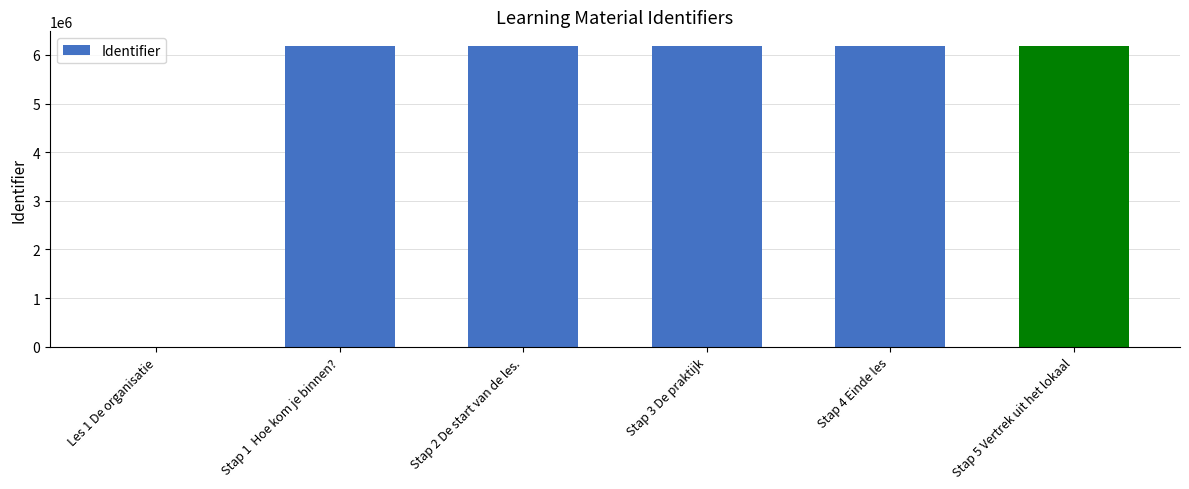

Approximately how many times larger is the value at Stap 3 De praktijk compared to Stap 4 Einde les?

1.0